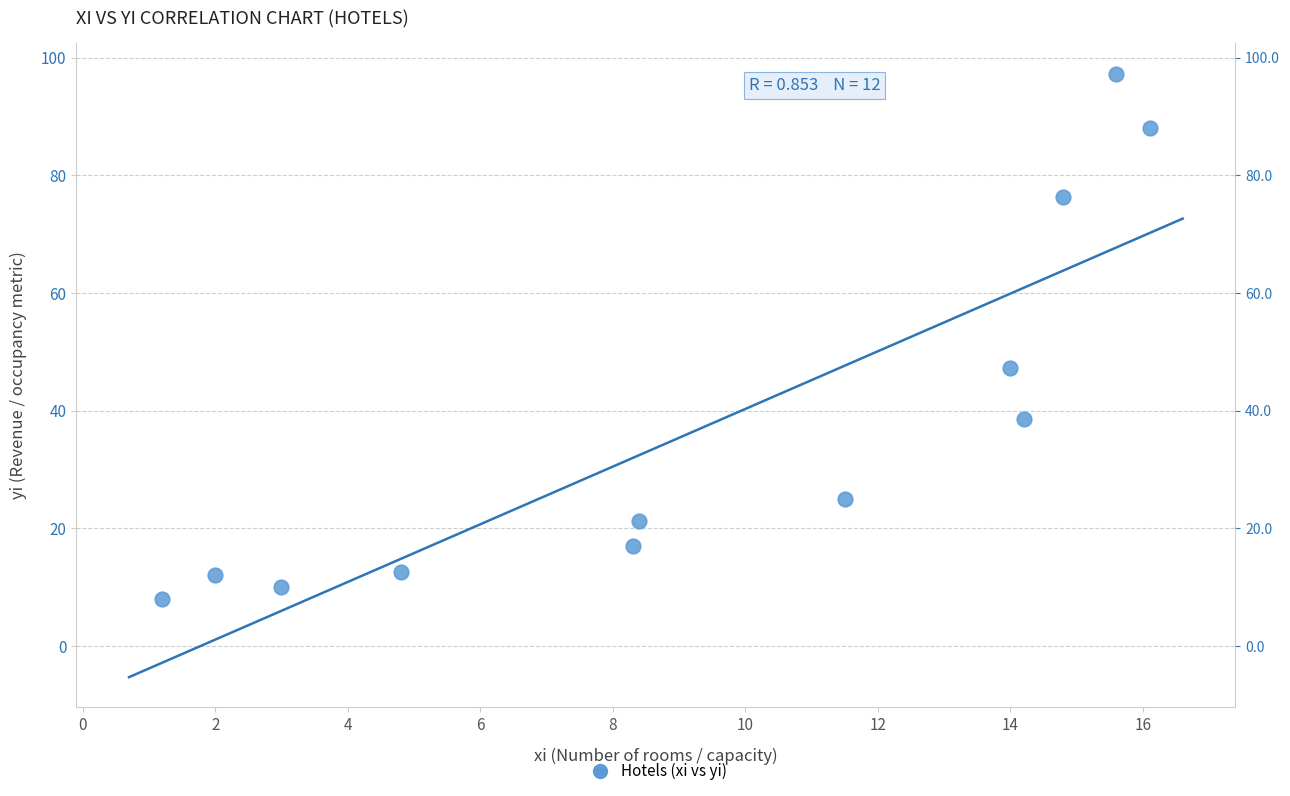

What Y value in the scatter plot is closest to 52?

47.3